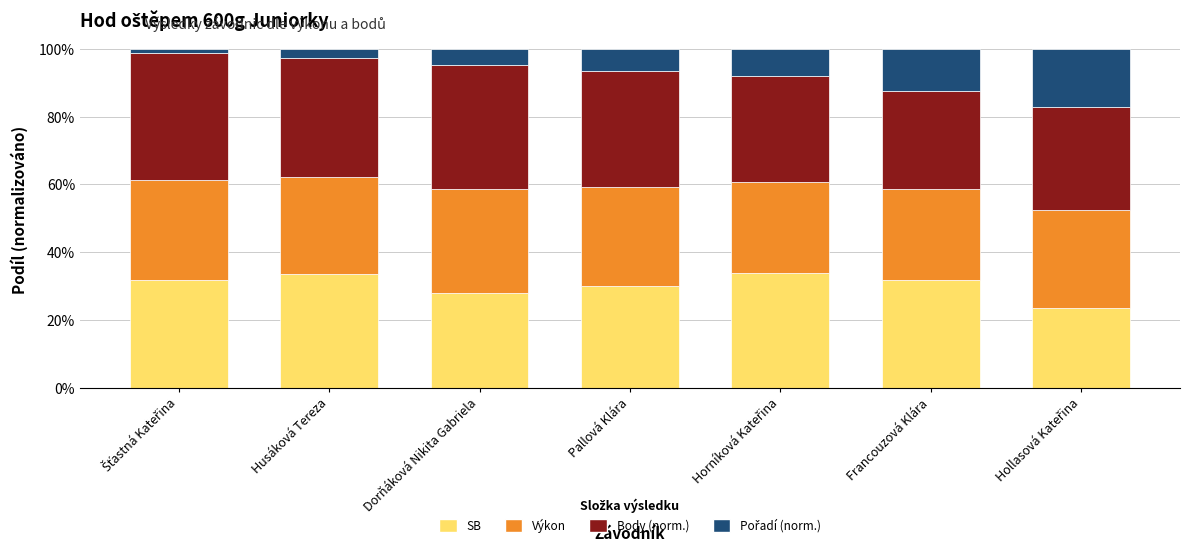

Does the chart contain stacked bars?

Yes